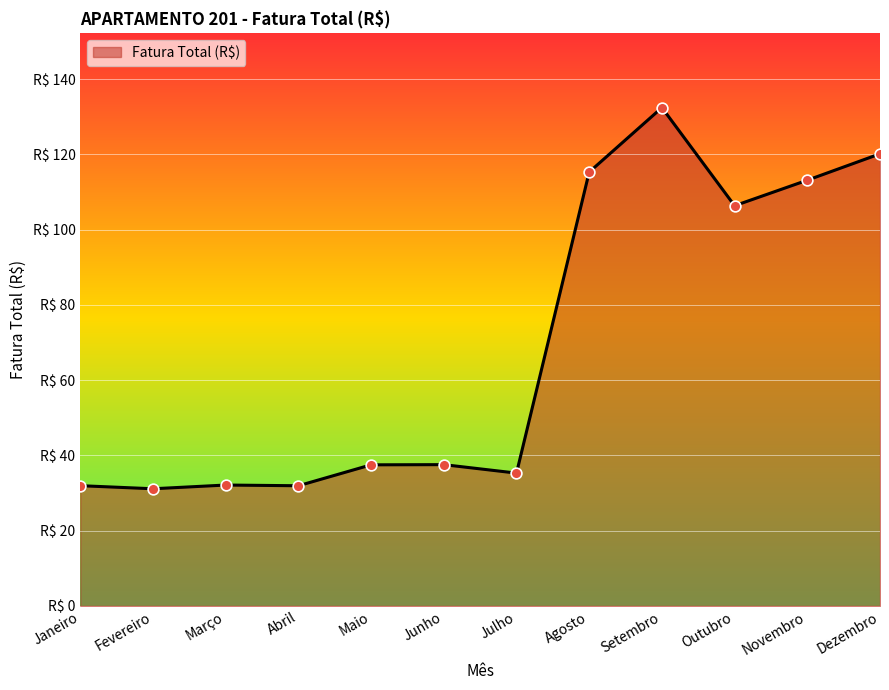

Between Março and Novembro, which is larger?

Novembro